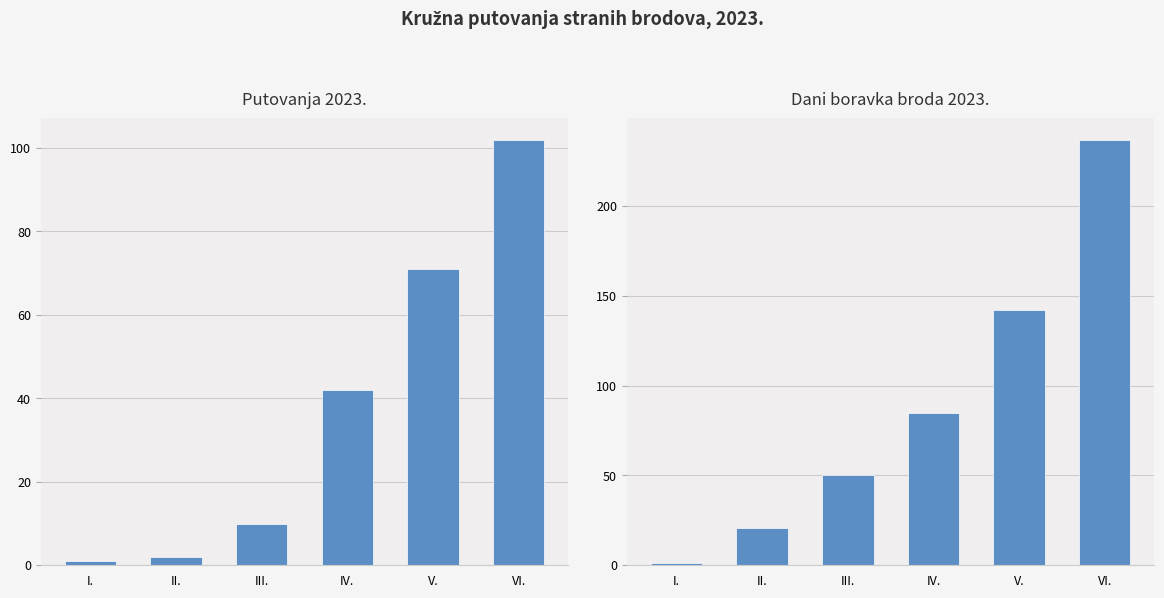

Reading left to right, extract all data points from this chart.

Putovanja 2023.: I.=1	II.=2	III.=10	IV.=42	V.=71	VI.=102
Dani boravka broda 2023.: I.=1	II.=21	III.=50	IV.=85	V.=142	VI.=237